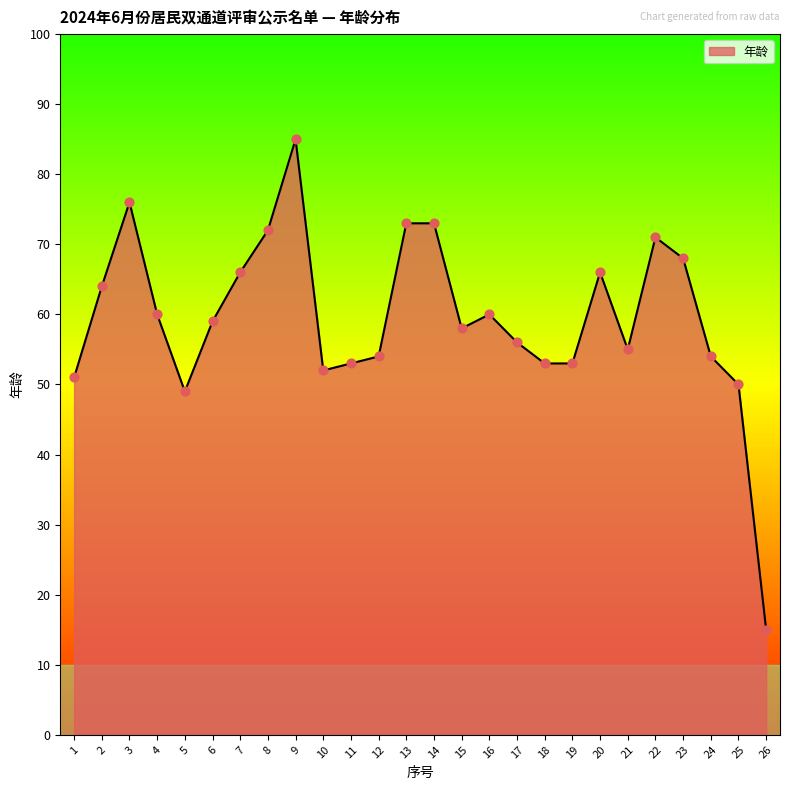

Approximately how many times larger is the value at 18 compared to 6?

0.9